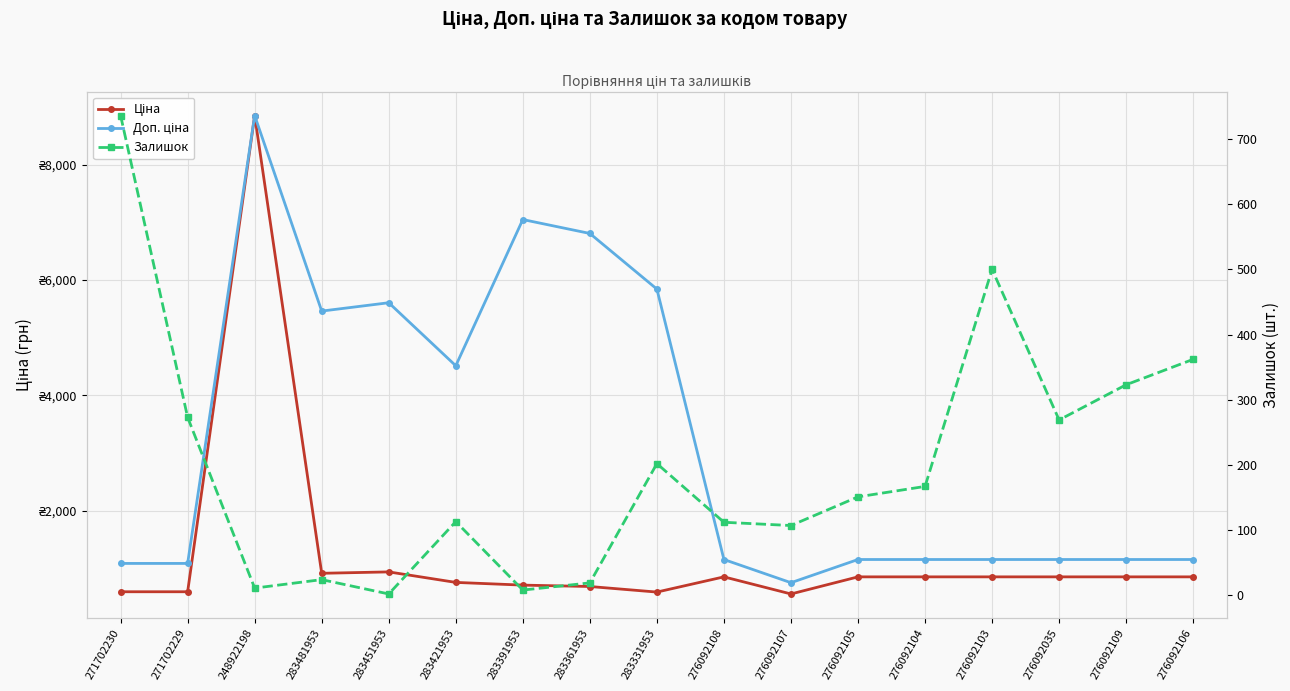

Count the number of categories in the chart.

17